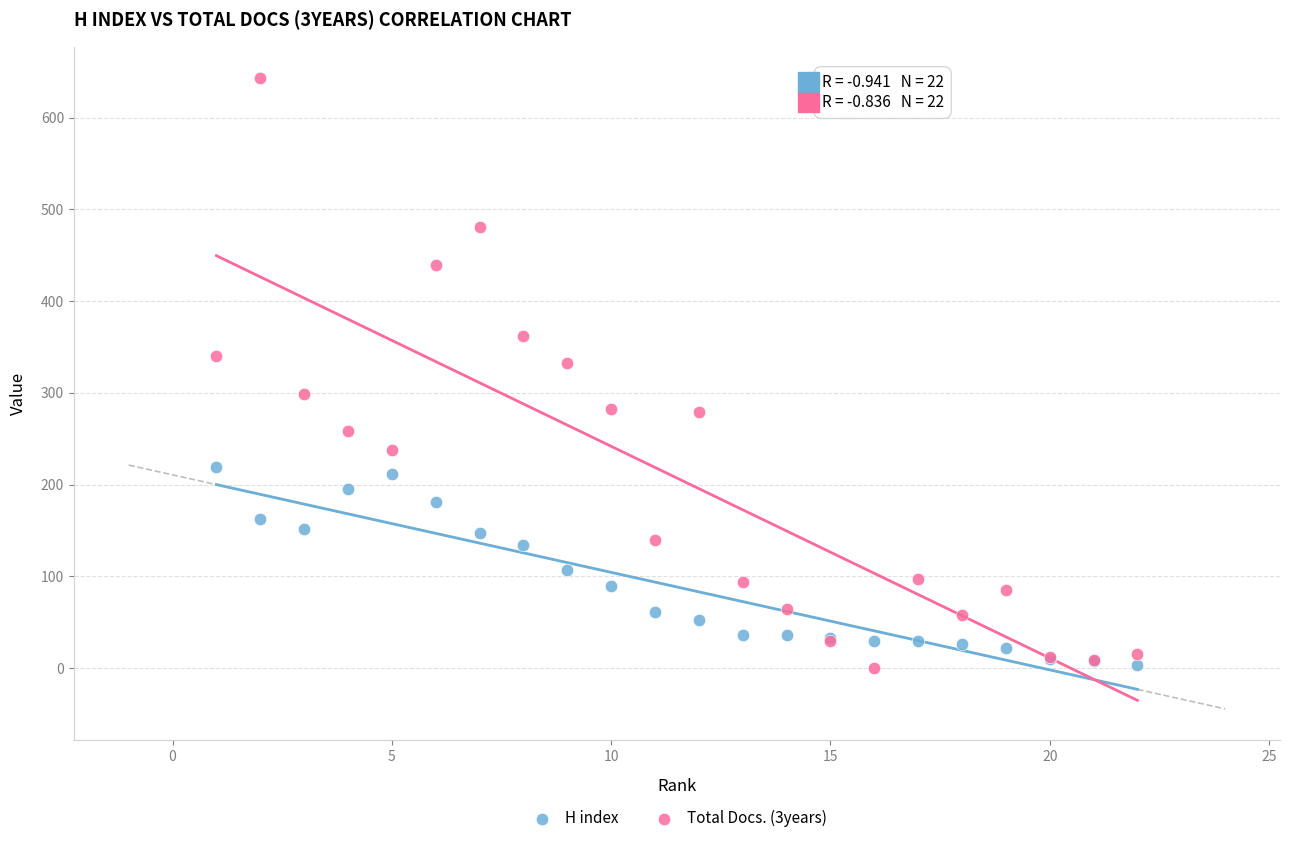

Which series contains the highest Y value?

Total Docs. (3years)